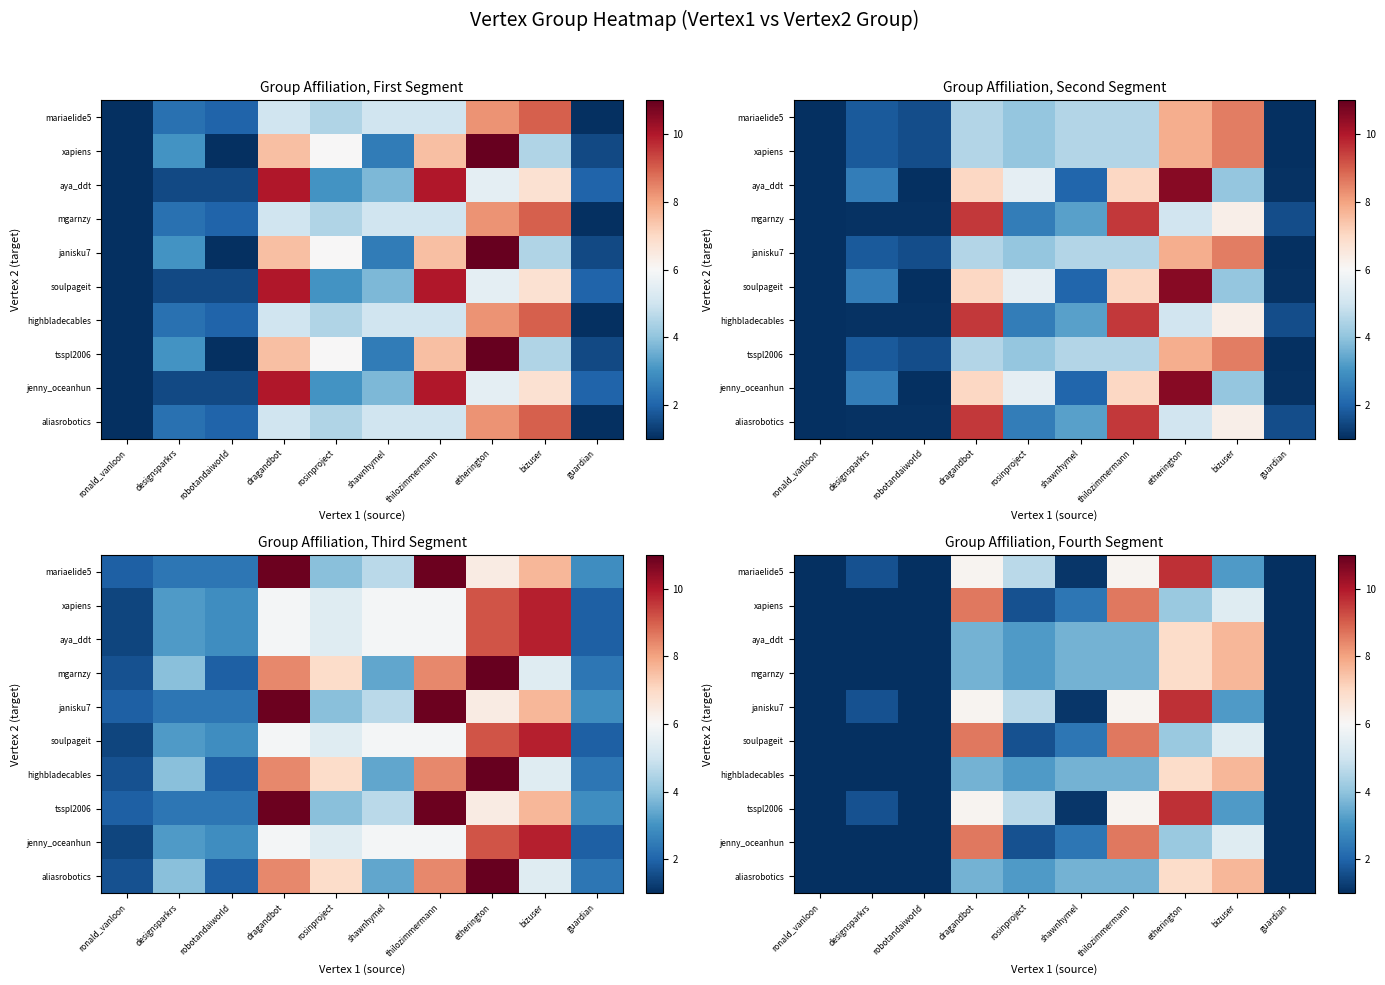

What is the difference between the maximum and minimum values in the aliasrobotics series?

6.7